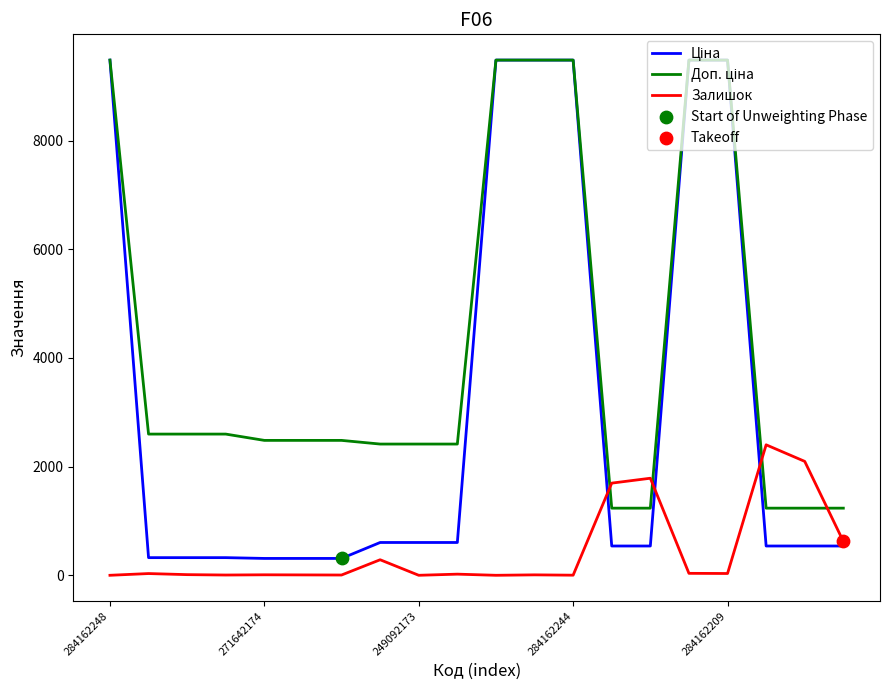

What is the greatest value displayed?

9480.1